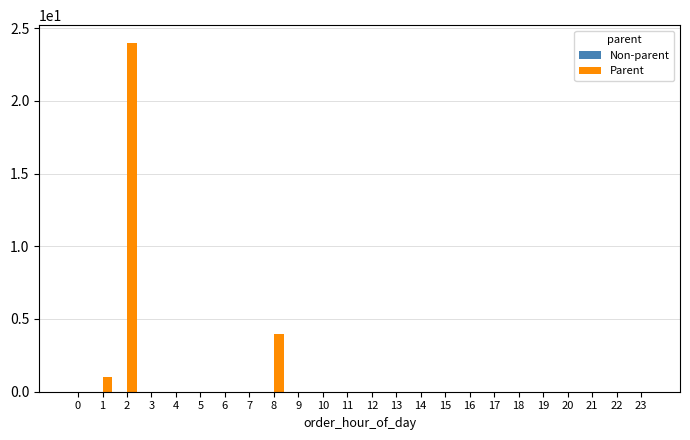

Where is the data nearest to the value 12?

8